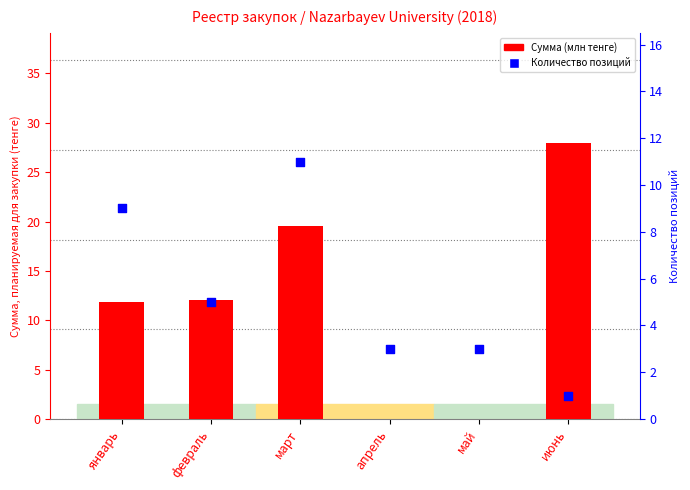

What is the change in value from февраль to март?

+6